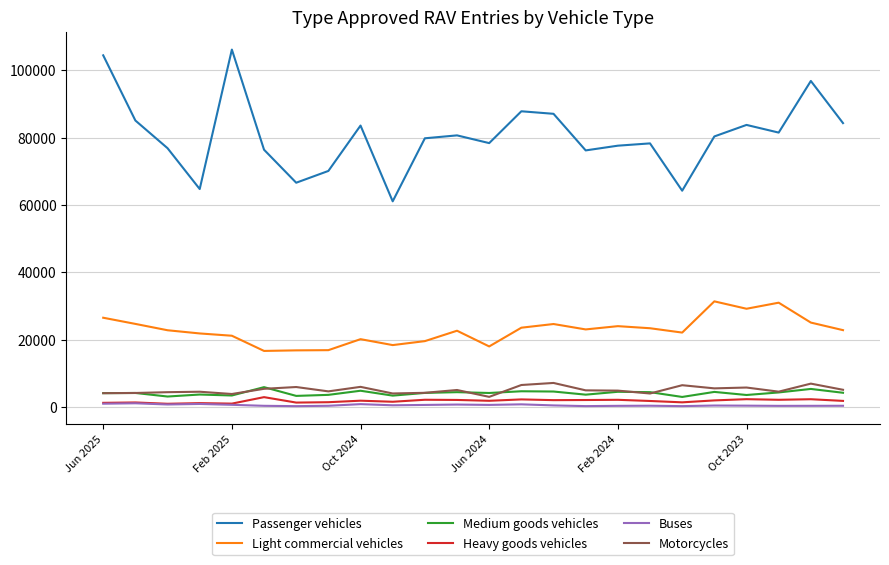

True or false: Passenger vehicles has more than 1 interior local peaks.

True